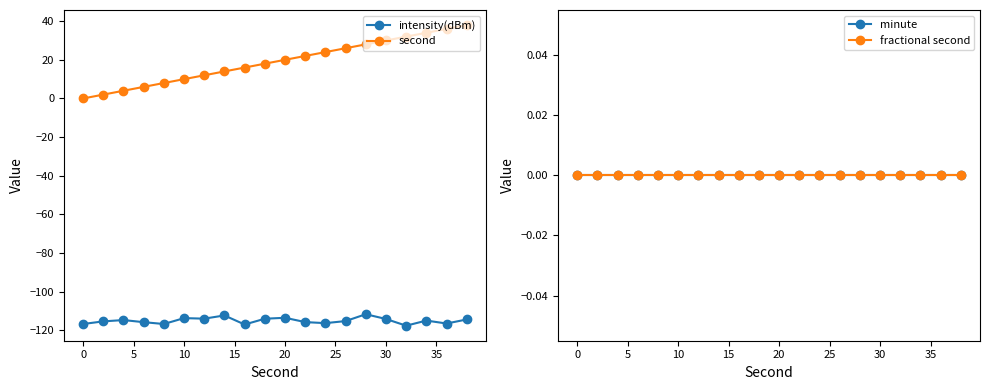

List the series in order of their peak value, lowest first.

intensity(dBm), minute, fractional second, second